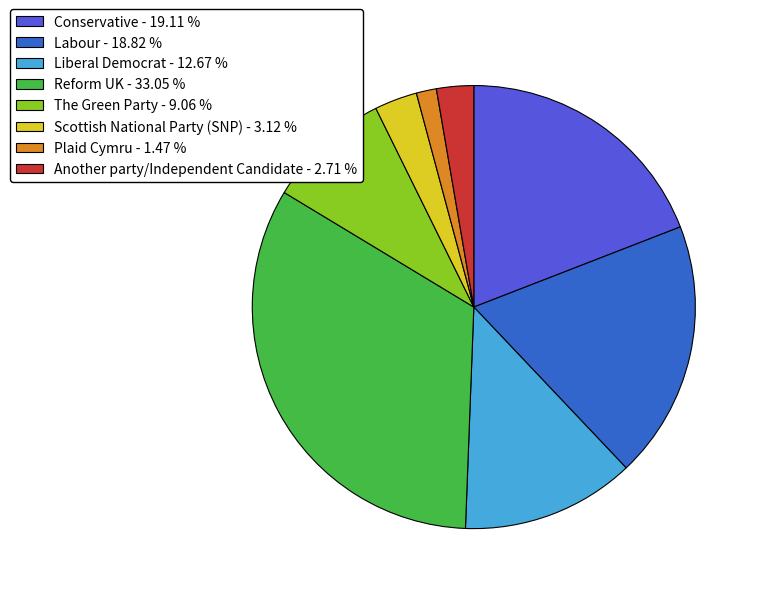

How many segments does this pie chart have?

8